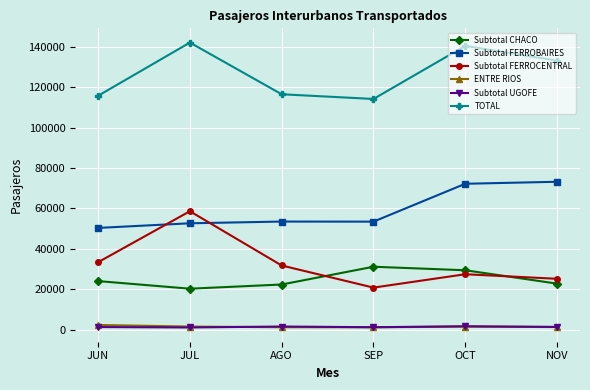

How many distinct data groups are displayed?

6